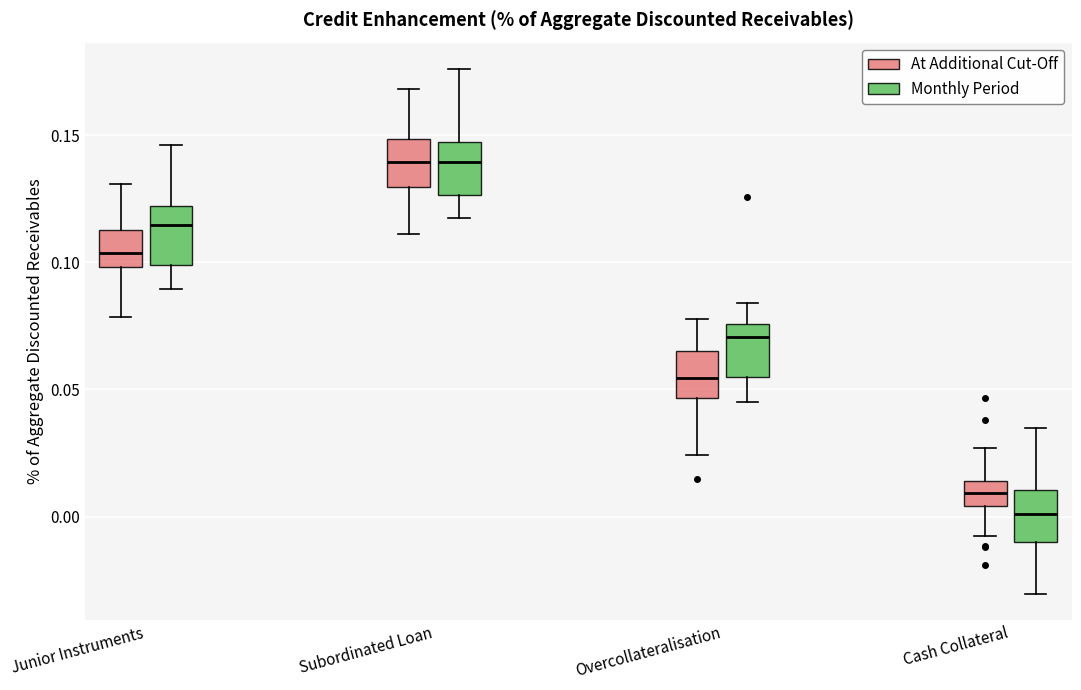

Where is the lower edge of the box for Cash Collateral (Monthly Period) on the y-axis? The values are not printed on the chart, so give them approximately, as read against the axis.

-0.010